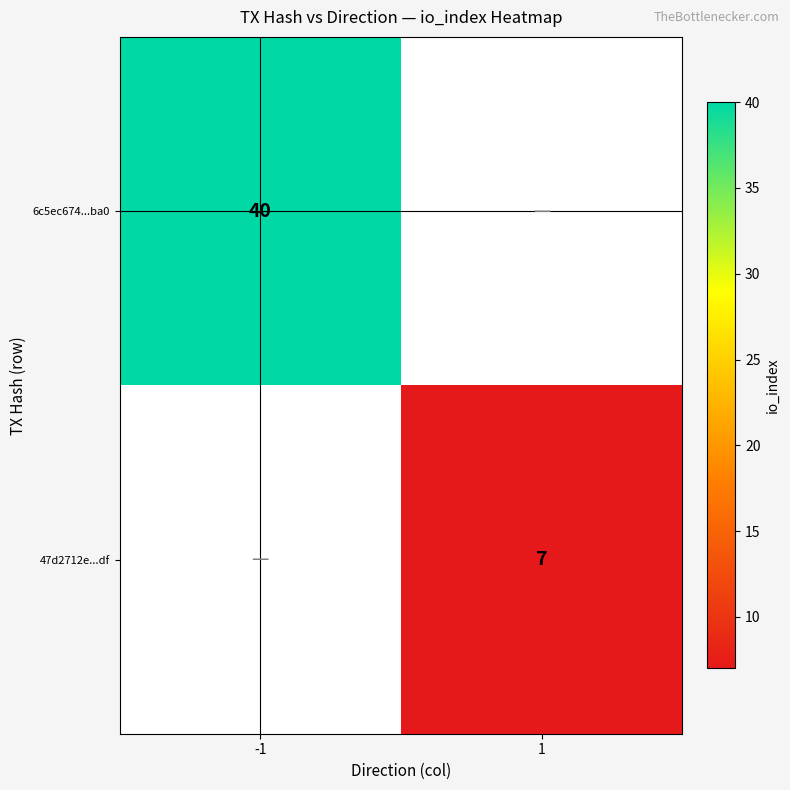

The 6c5ec674...ba0 series shows 40 at -1. True or false?

True